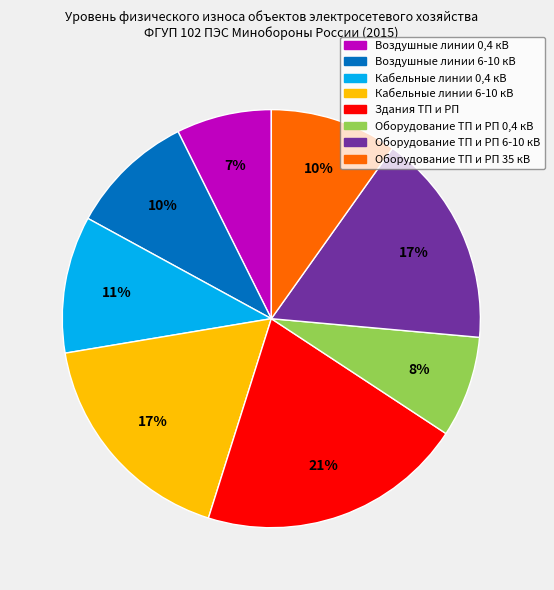

How many segments does this pie chart have?

8